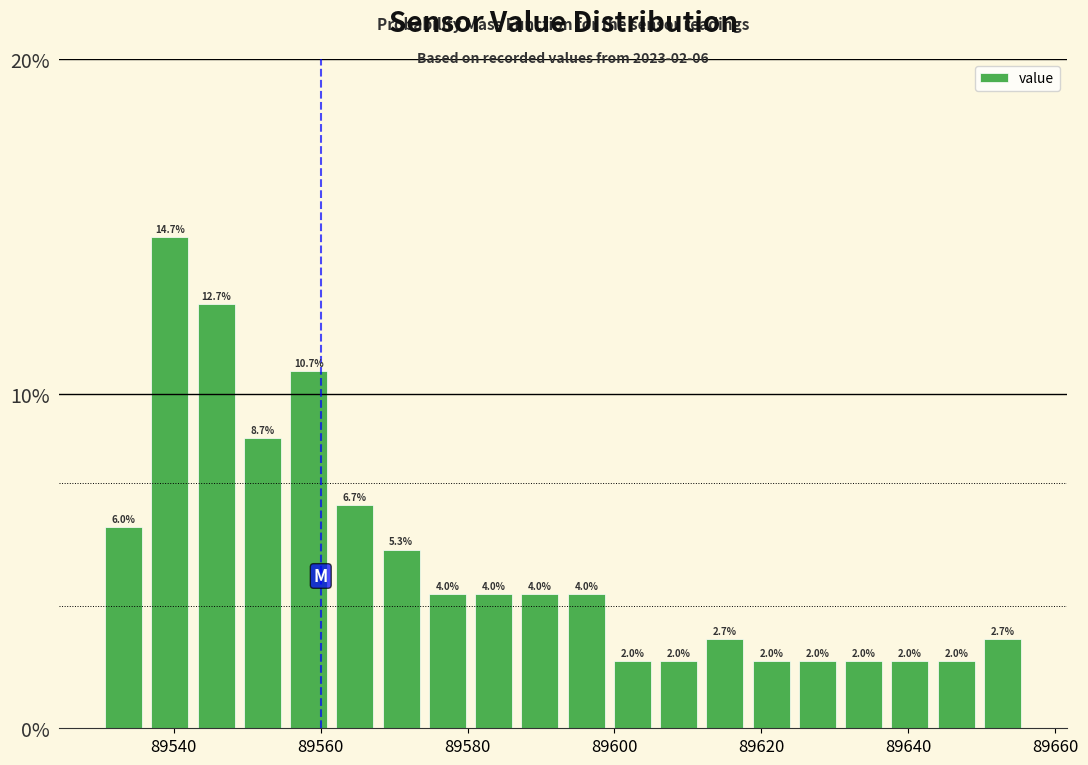

Read against the x-axis, roughly where is the centre of the tallest bar?

89540